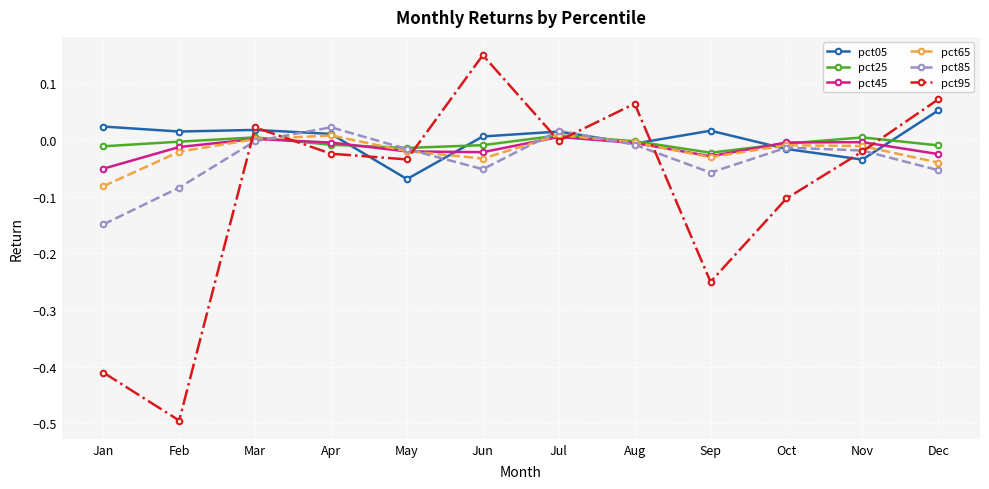

The pct45 series shows -0.0 at Nov. True or false?

True